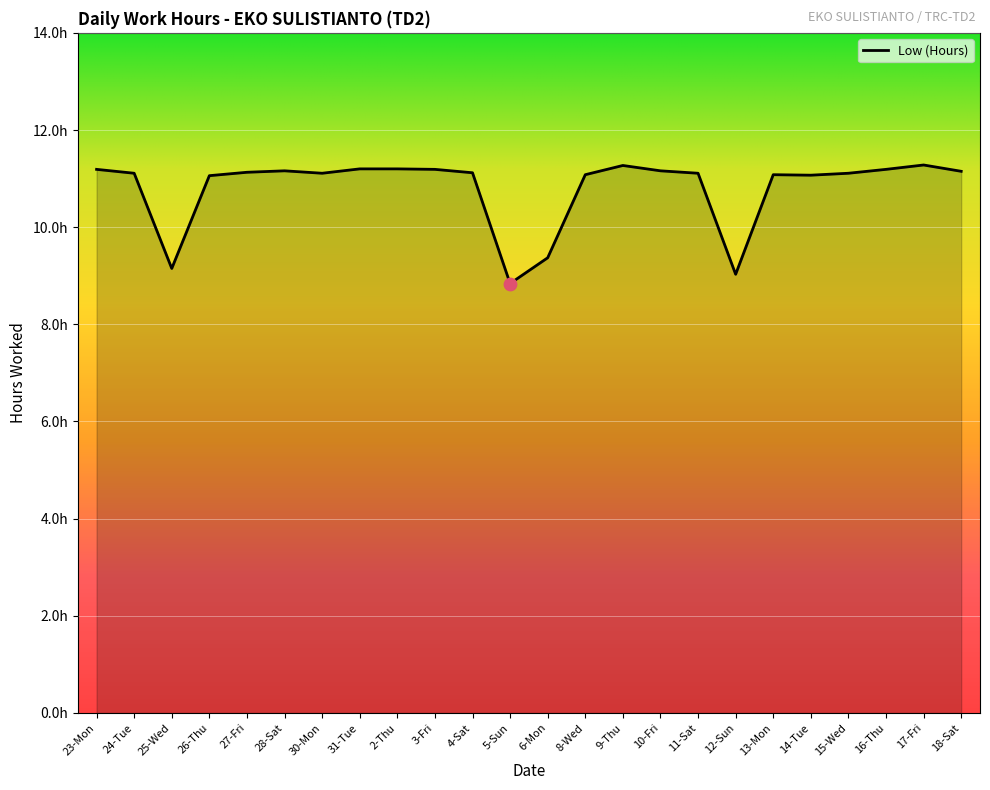

Does the chart have visible grid lines?

Yes